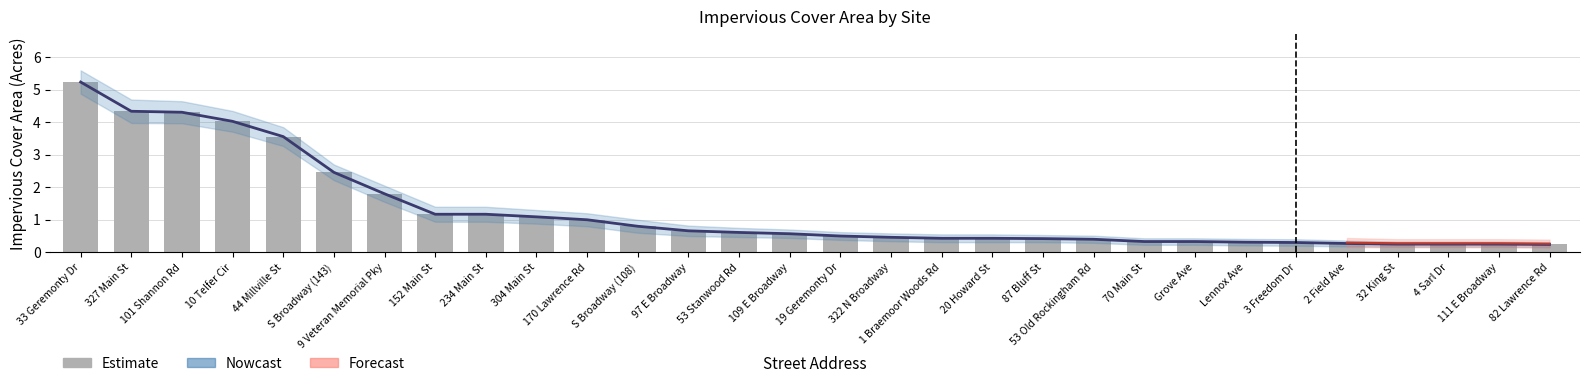

Reading left to right, what are all the values shown in this chart?

Impervious Cover Area: 5.2	4.3	4.3	4.0	3.6	2.5	1.8	1.2	1.2	1.1	1.0	0.8	0.7	0.6	0.6	0.5	0.5	0.4	0.4	0.4	0.4	0.3	0.3	0.3	0.3	0.3	0.2	0.2	0.2	0.2
Nowcast Upper: 5.2	4.3	4.3	4.0	3.6	2.5	1.8	1.2	1.2	1.1	1.0	0.8	0.7	0.6	0.6	0.5	0.5	0.4	0.4	0.4	0.4	0.3	0.3	0.3	0.3	0.3	0.2	0.2	0.2	0.2